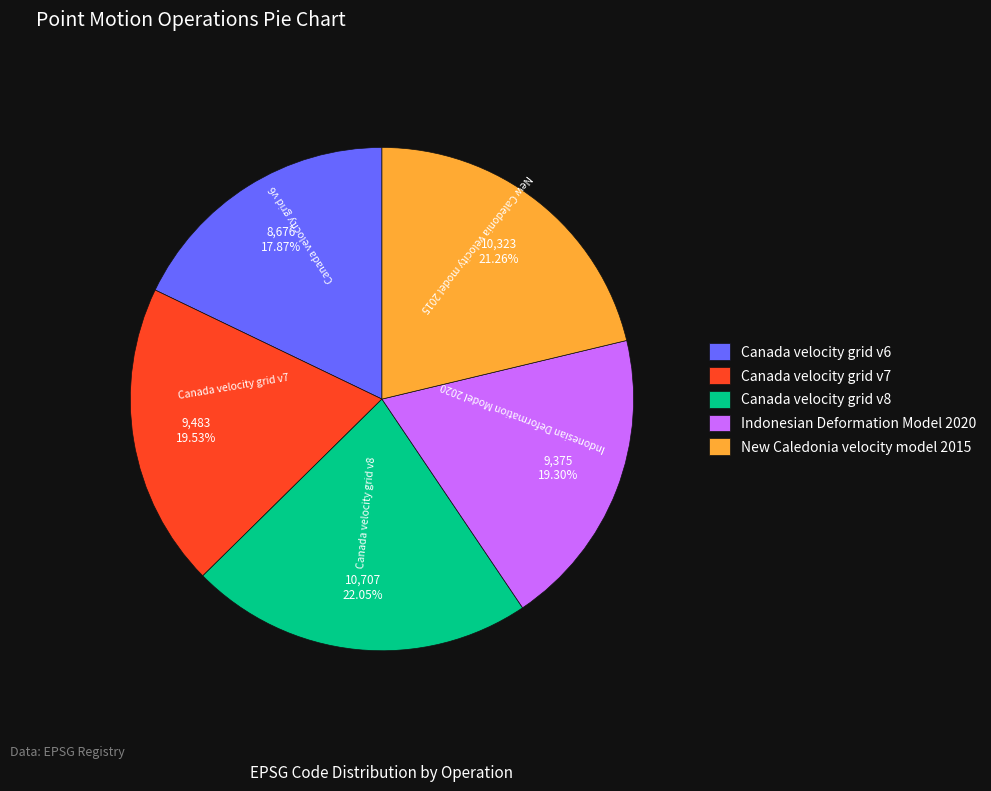

To the nearest percent, what is the combined percentage of Indonesian Deformation Model 2020 and Canada velocity grid v6?

37%